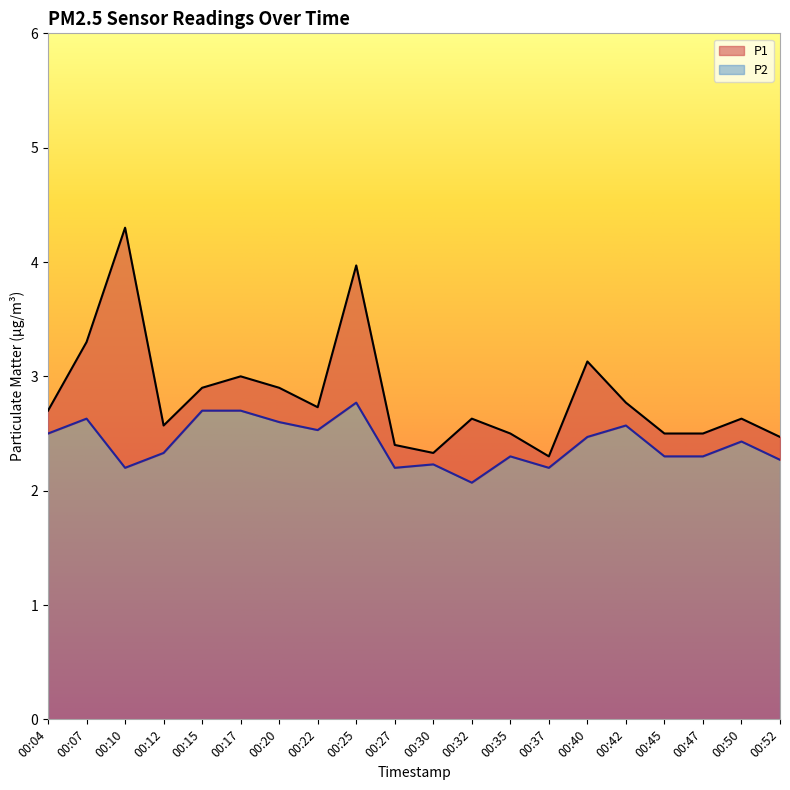

What is the greatest value displayed?

4.3